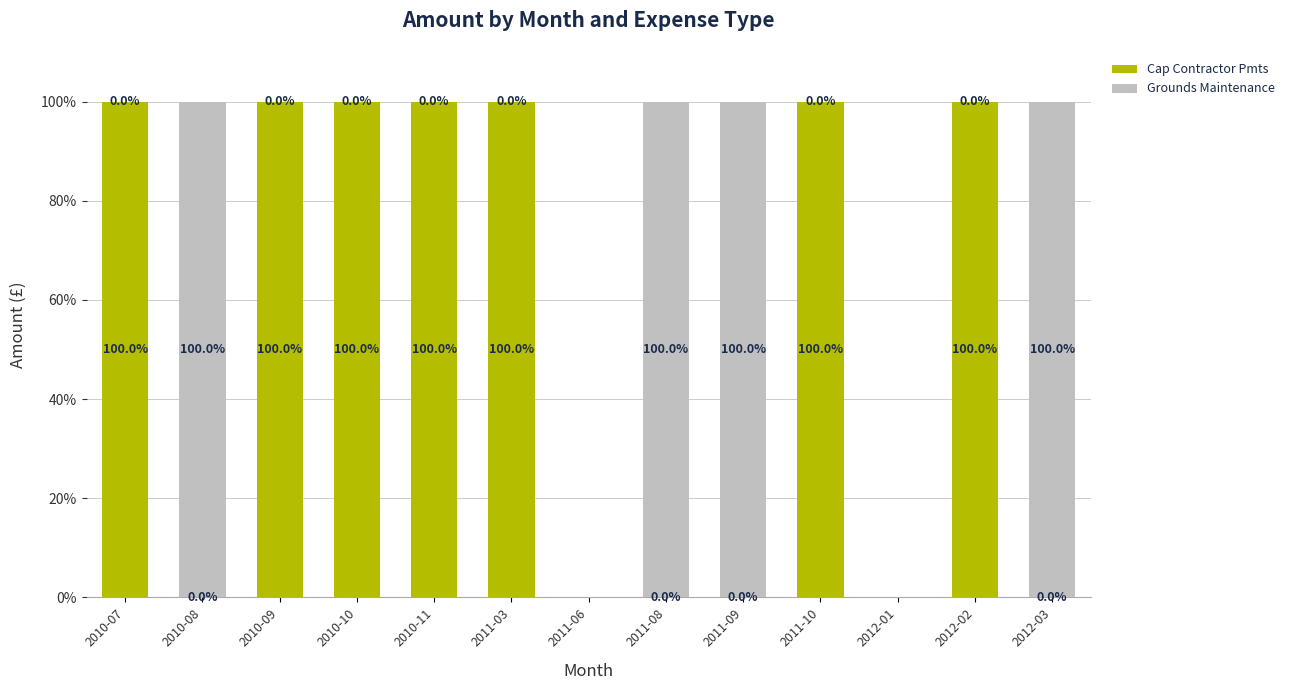

Reading left to right, transcribe the values for Cap Contractor Pmts.

2010-07=100	2010-08=0	2010-09=100	2010-10=100	2010-11=100	2011-03=100	2011-06=0	2011-08=0	2011-09=0	2011-10=100	2012-01=0	2012-02=100	2012-03=0